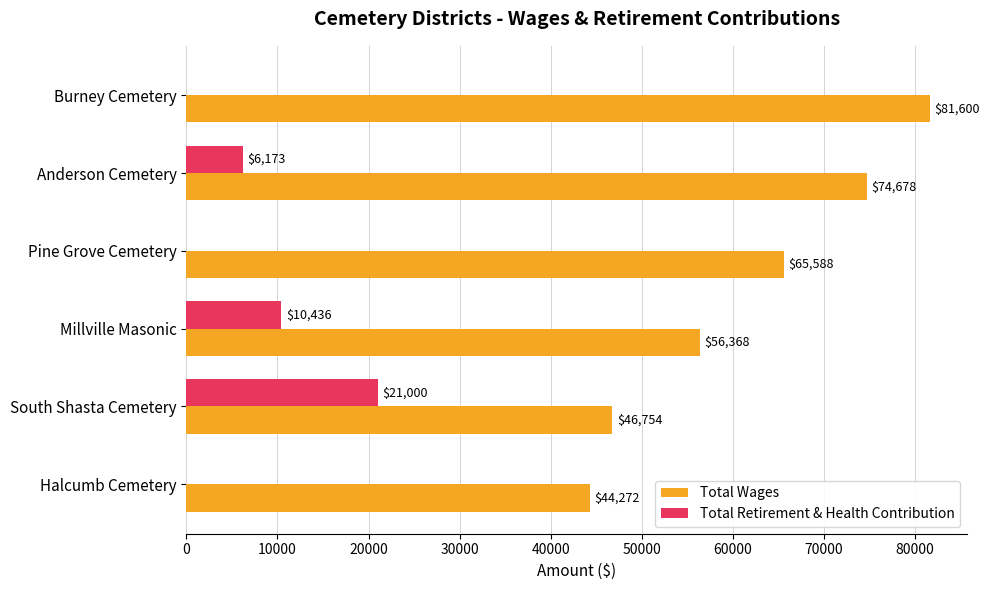

Where is Total Wages nearest to the value 62936?

Pine Grove Cemetery